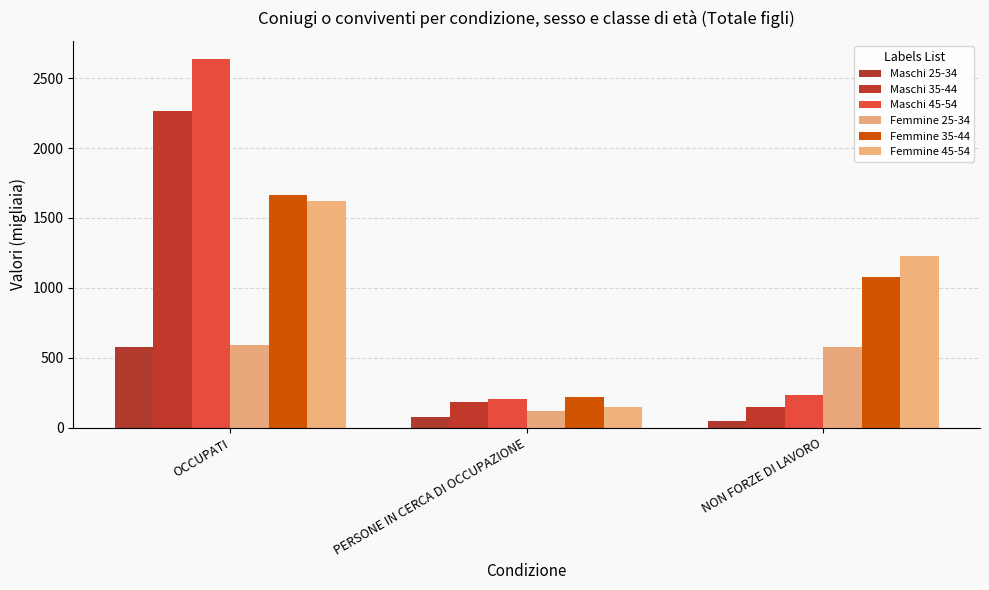

The Femmine 35-44 series shows 1040.4 at OCCUPATI. True or false?

False